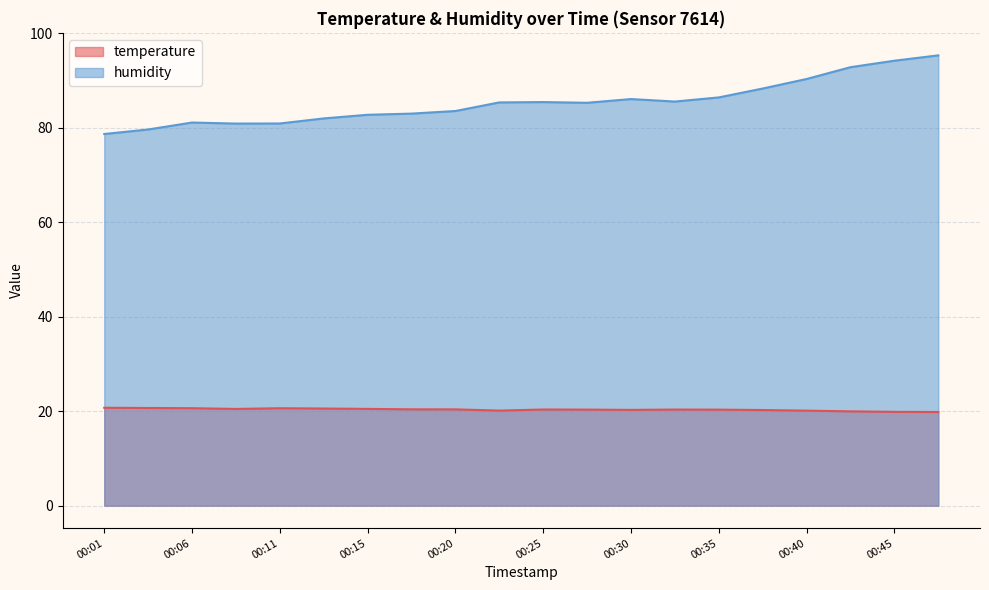

In humidity, how many points are lower than both neighbors (excluding endpoints)?

3